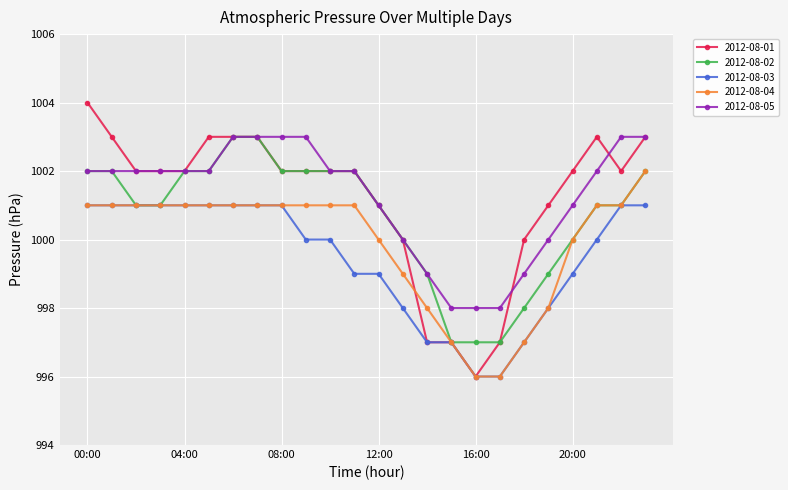

What are all the series names shown in the legend?

2012-08-01, 2012-08-02, 2012-08-03, 2012-08-04, 2012-08-05